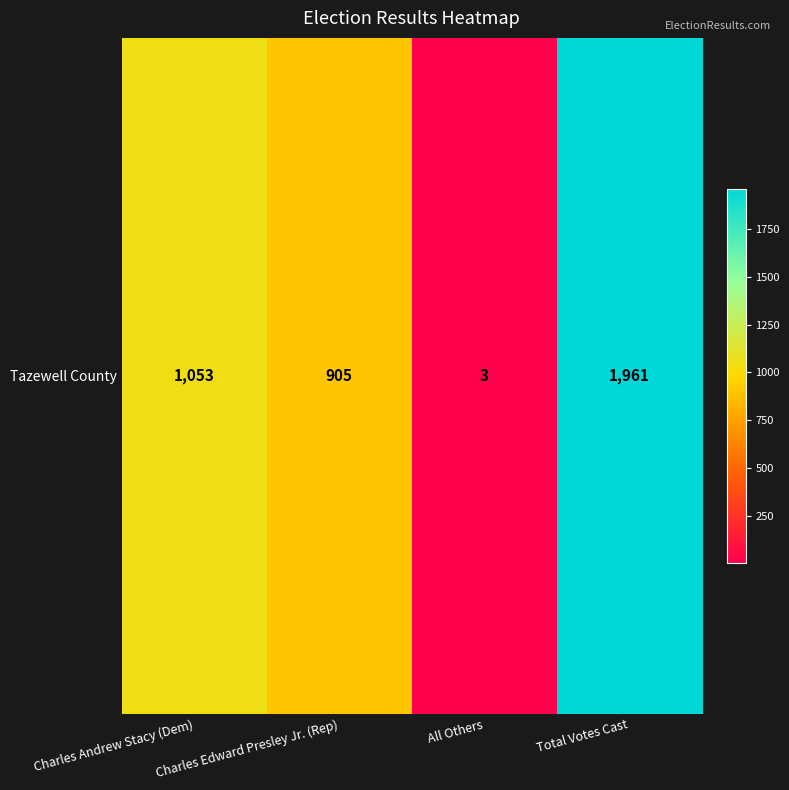

Count the number of data series in this chart.

1